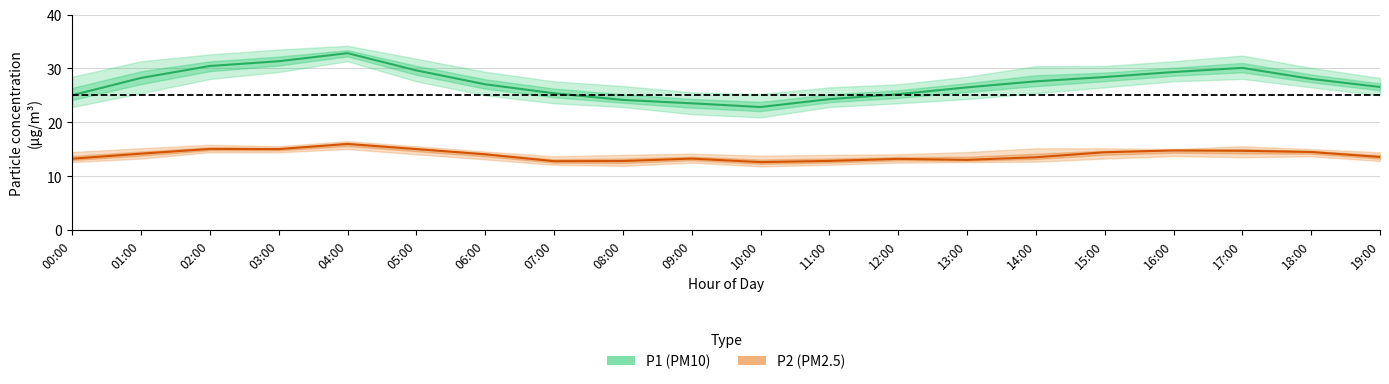

What is the total value across all series at 19:00?

40.1